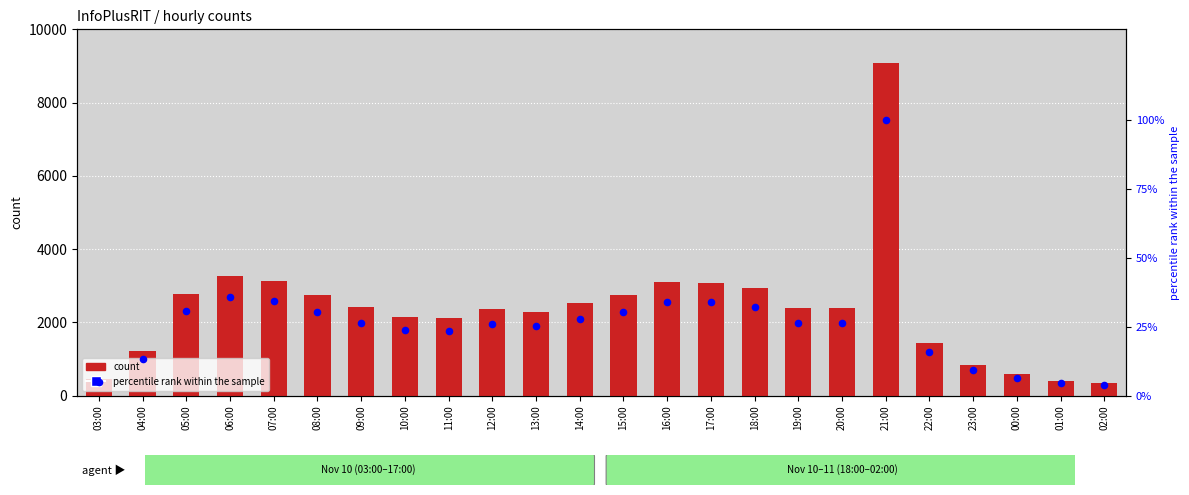

Which series reaches the minimum Y coordinate?

percentile rank within the sample